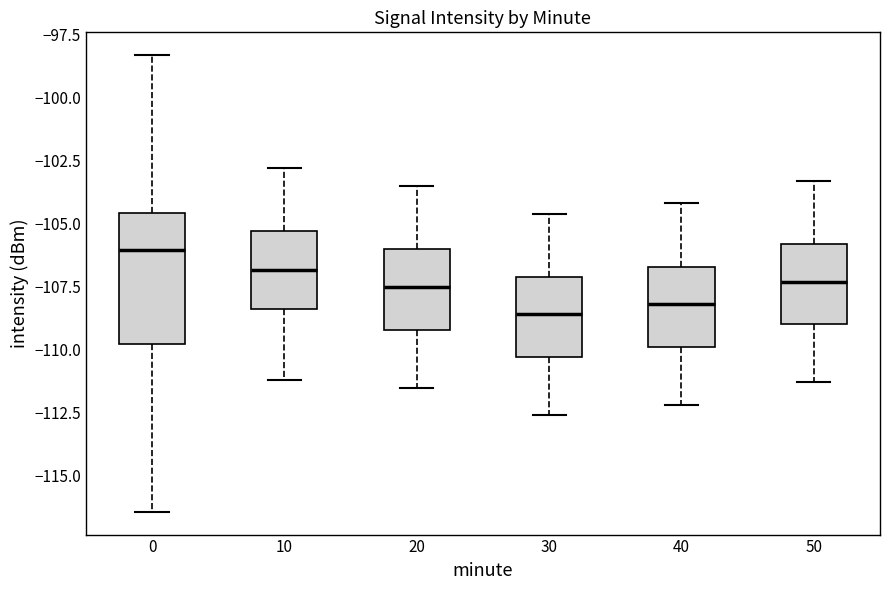

Comparing the boxes themselves (not the whiskers), which one is the tallest?

0